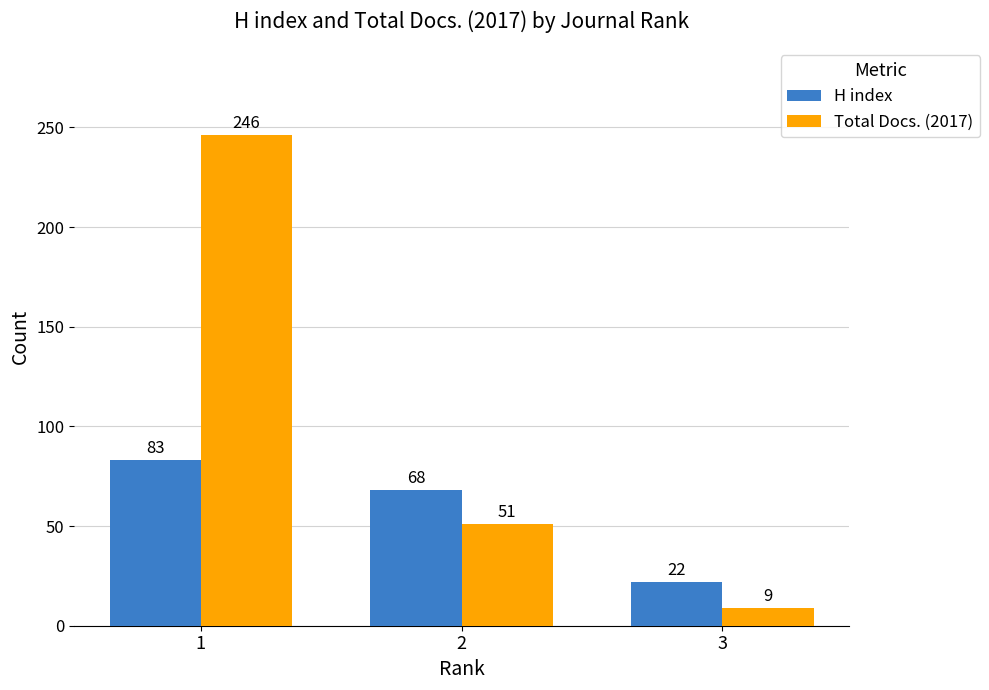

At which label does Total Docs. (2017) reach its peak?

1